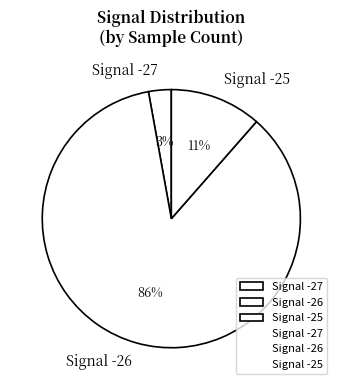

Rank the categories by value from highest to lowest.

Signal -26, Signal -25, Signal -27